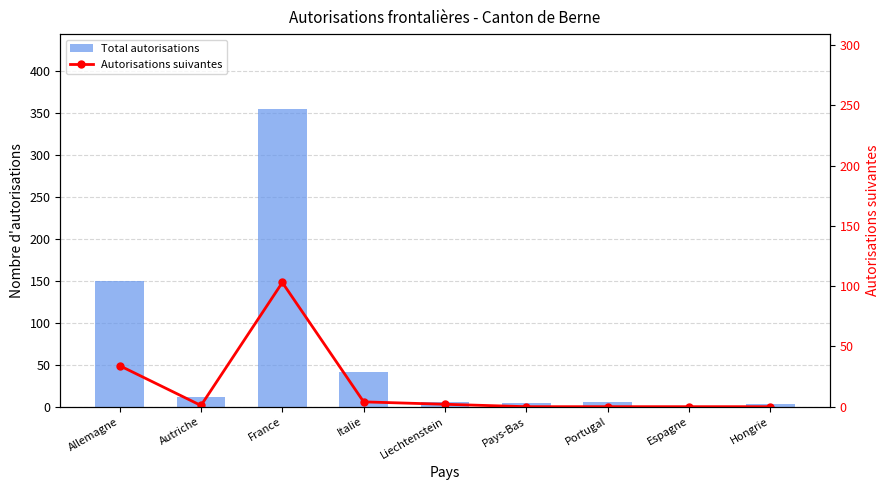

Are the bars horizontal?

No